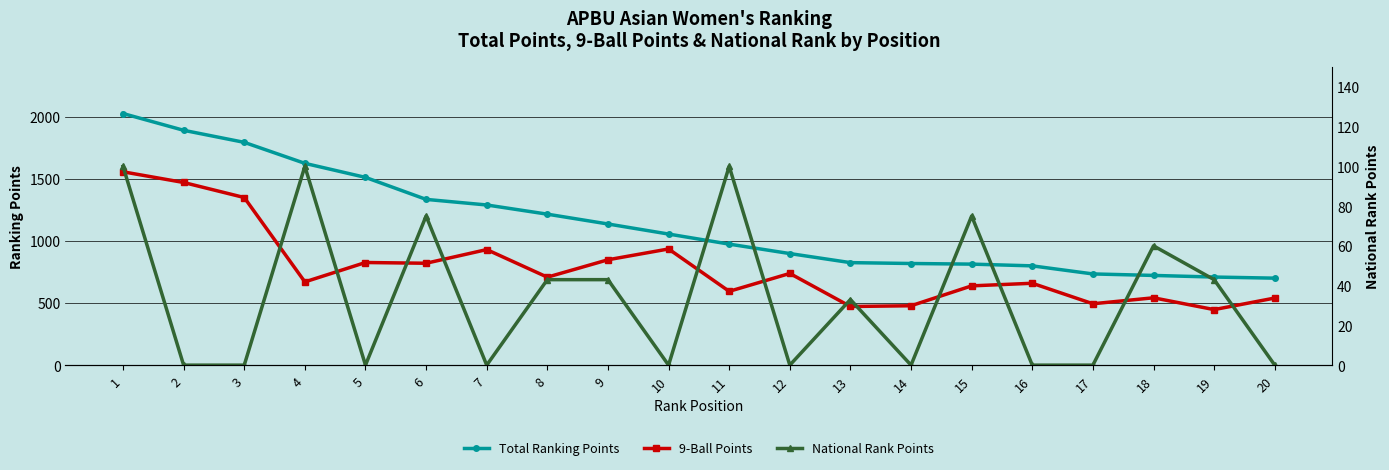

What are all the series names shown in the legend?

Total Ranking Points, 9-Ball Points, National Rank Points